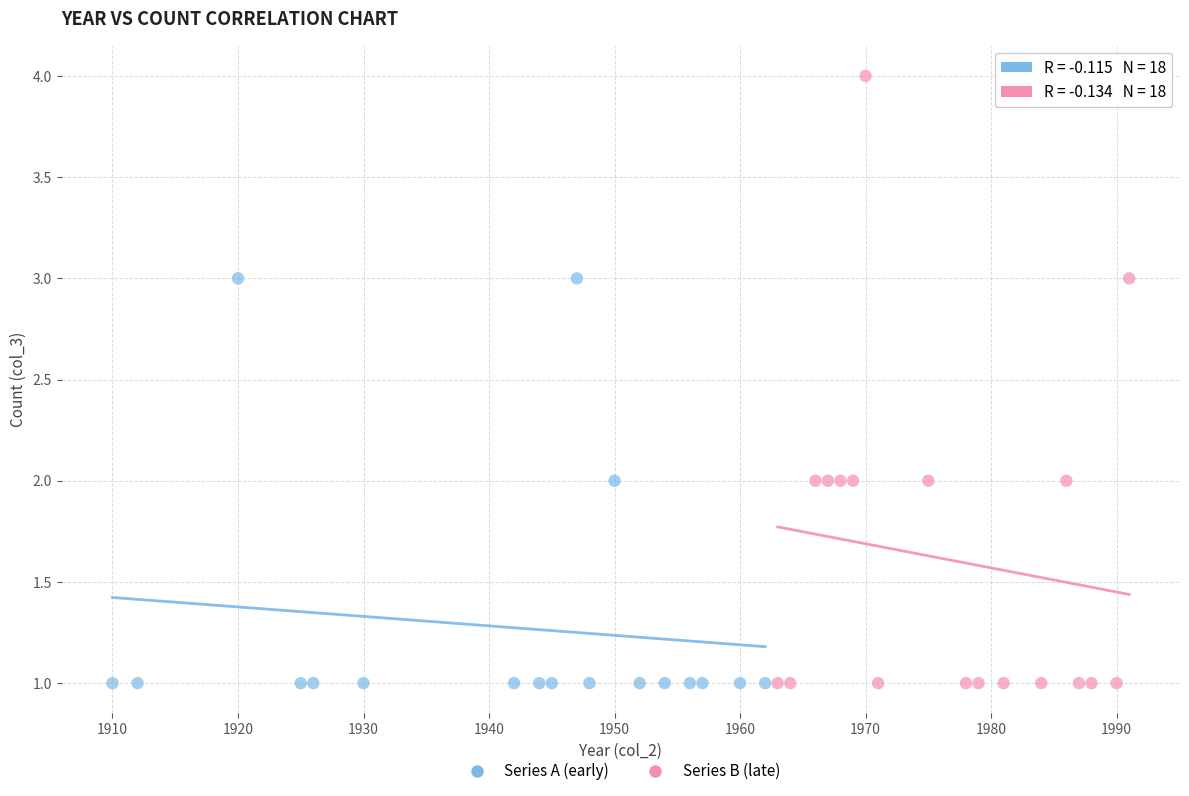

Which series has the largest Y range (max minus min)?

Series B (late)